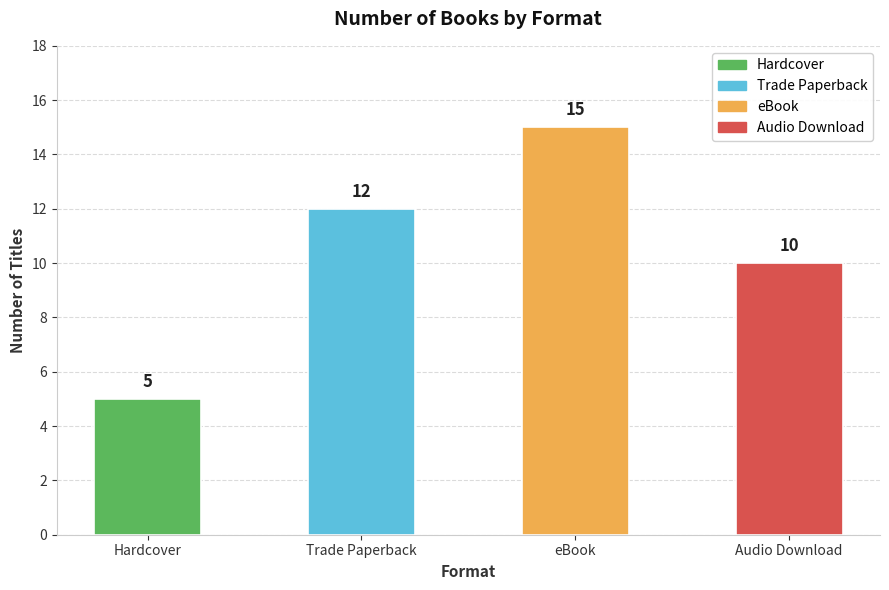

What is the greatest value displayed?

15